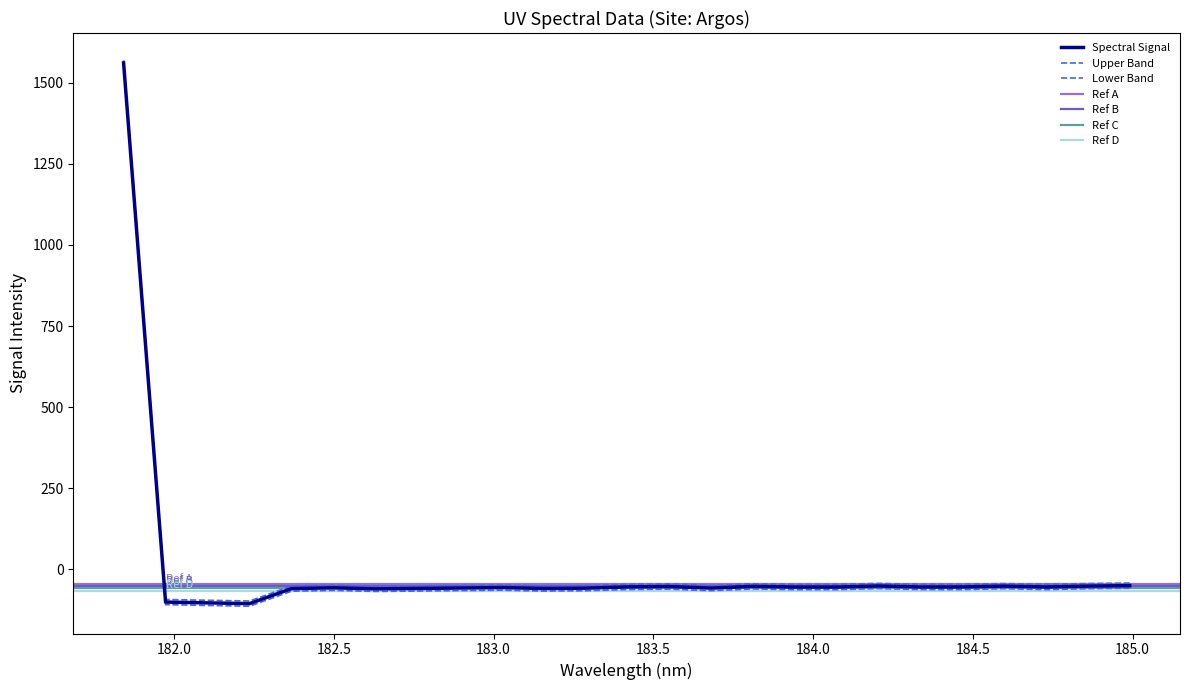

What is the greatest value displayed?

1560.5